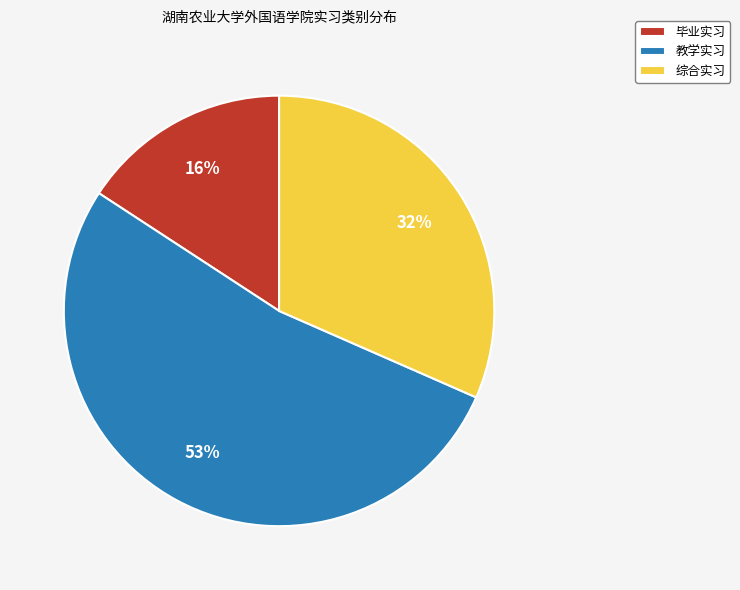

How many segments does this pie chart have?

3